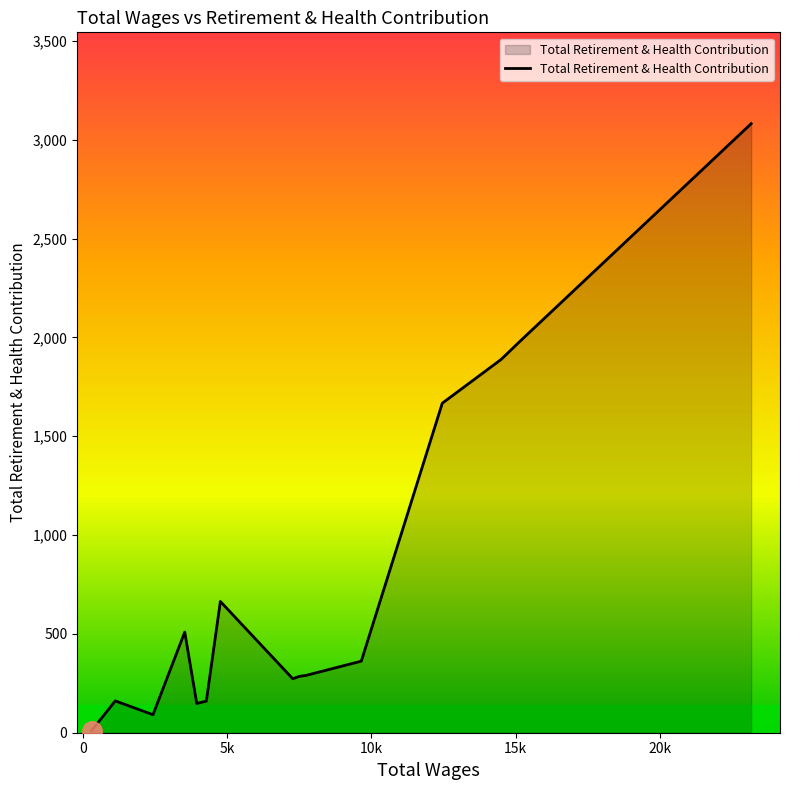

How many lines are shown in the chart?

1